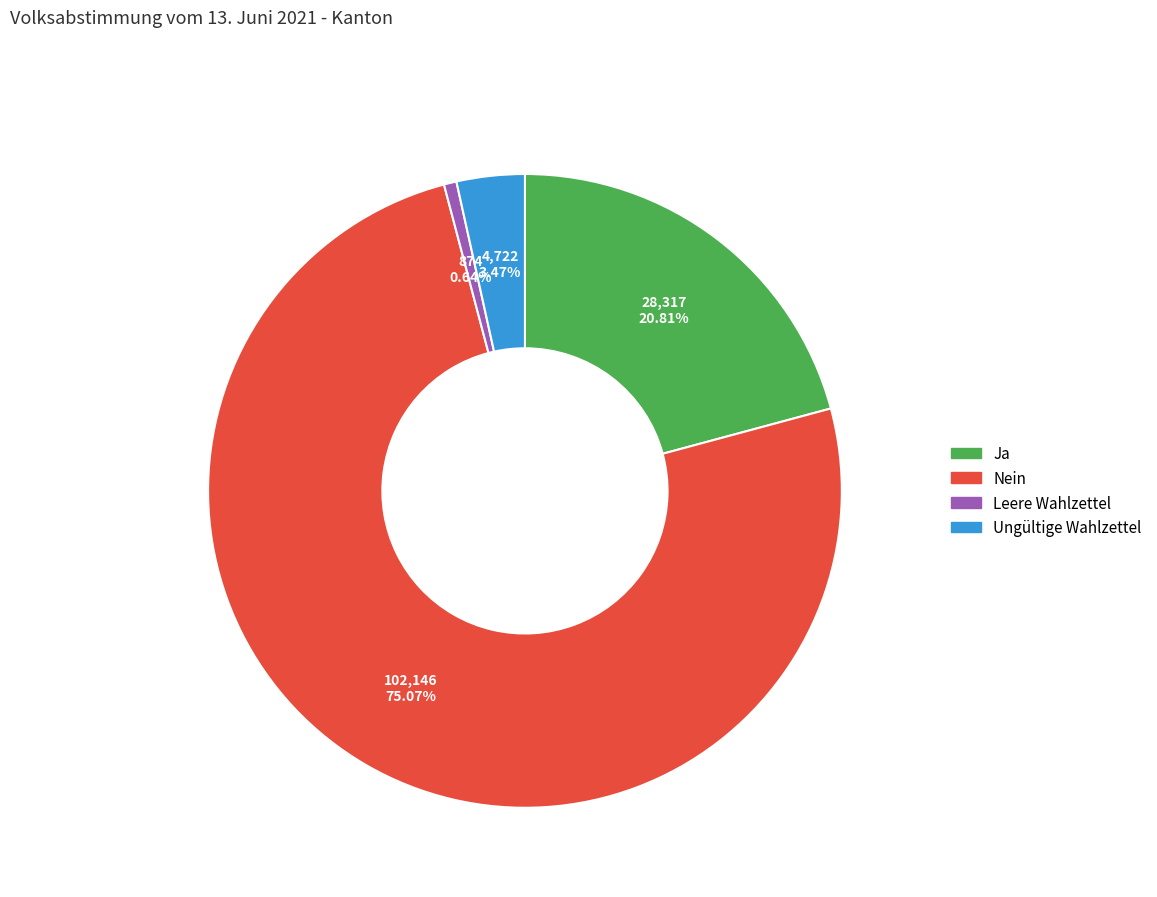

Is there any slice that represents more than half of the pie?

Yes